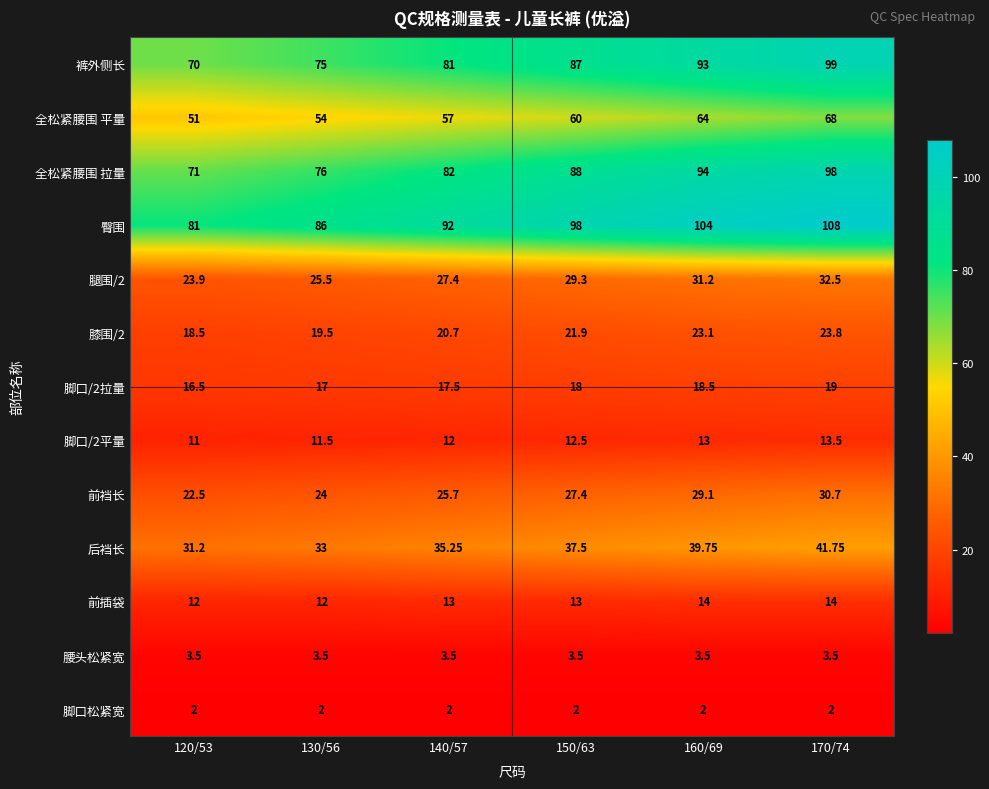

Which series has the largest total across all categories?

臀围